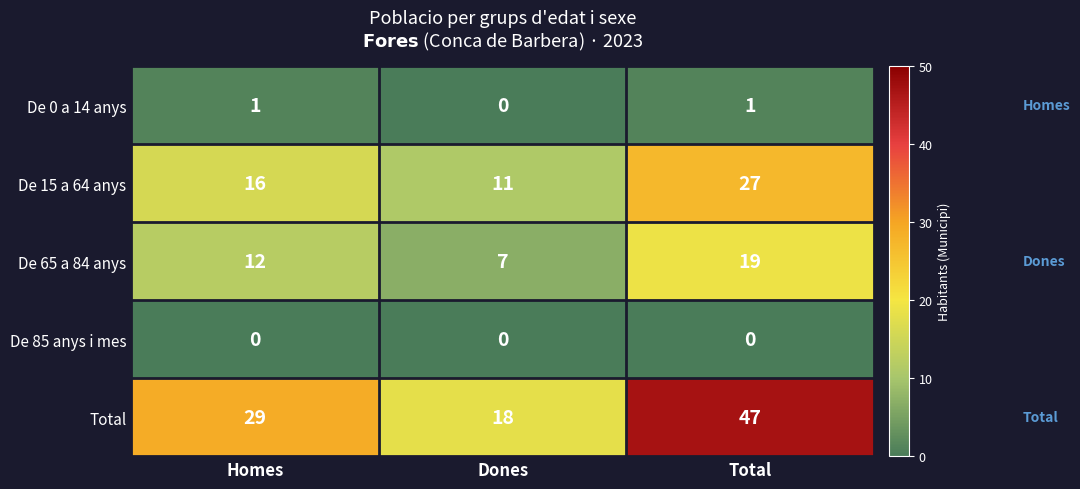

Reading left to right, what are all the values shown in this chart?

De 0 a 14 anys: Homes=1	Dones=0	Total=1
De 15 a 64 anys: Homes=16	Dones=11	Total=27
De 65 a 84 anys: Homes=12	Dones=7	Total=19
De 85 anys i mes: Homes=0	Dones=0	Total=0
Total: Homes=29	Dones=18	Total=47